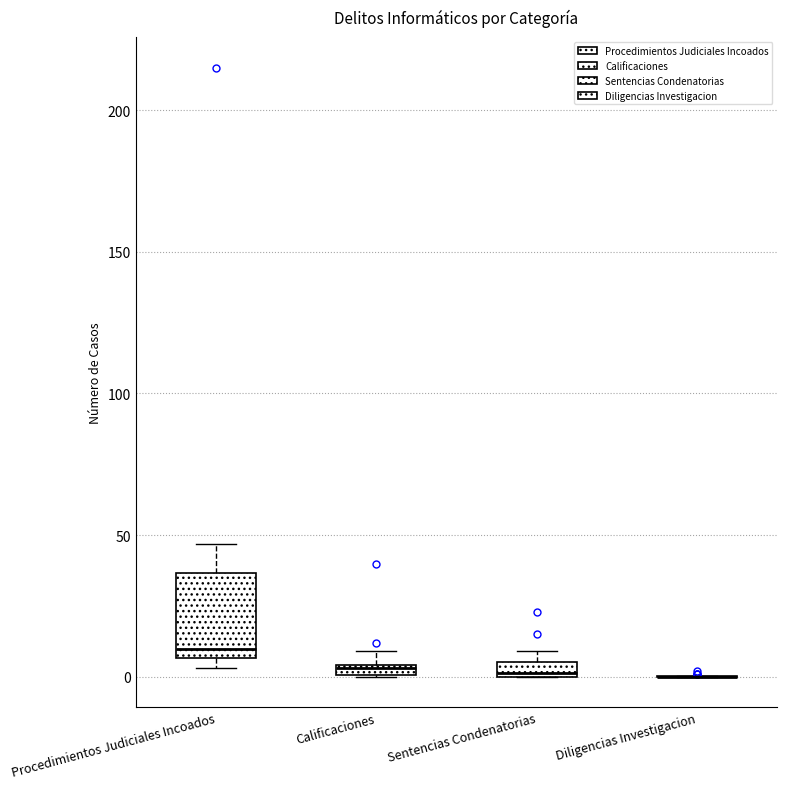

Comparing the boxes themselves (not the whiskers), which one is the tallest?

Procedimientos Judiciales Incoados